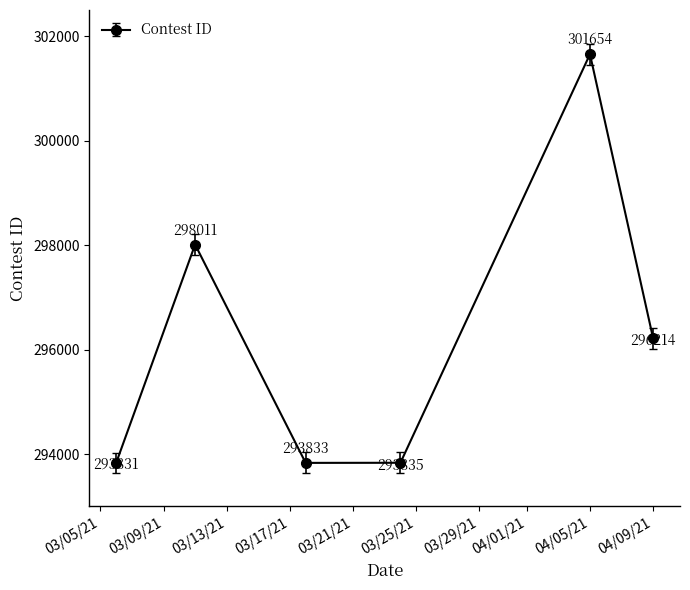

How many categories are shown in the chart?

6